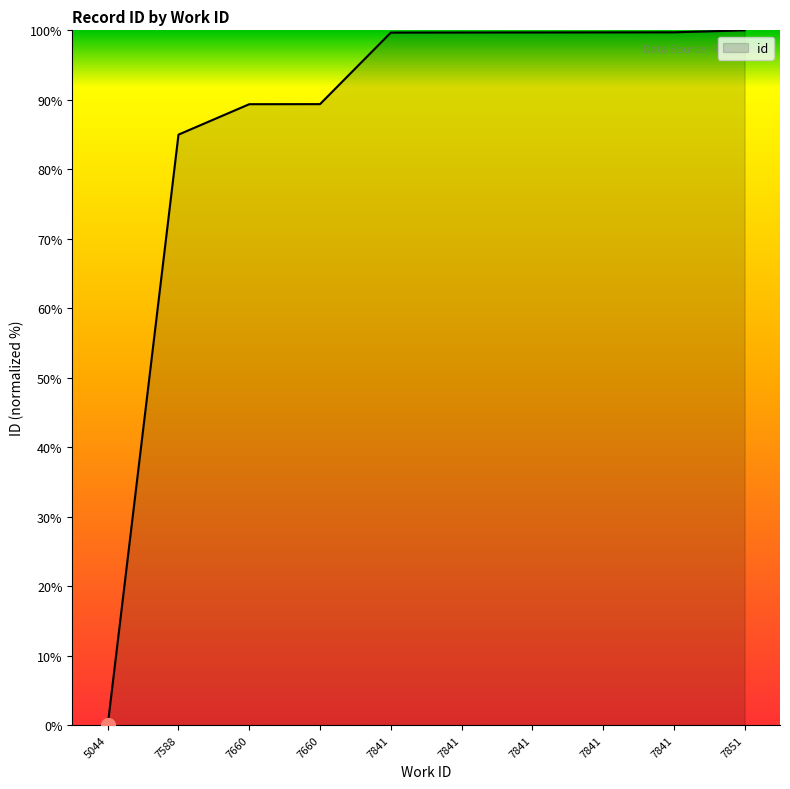

Reading left to right, transcribe all the data shown in this chart.

5044=0.0	7588=85.0	7660=89.4	7660=89.4	7841=99.7	7841=99.7	7841=99.7	7841=99.7	7841=99.7	7851=100.0